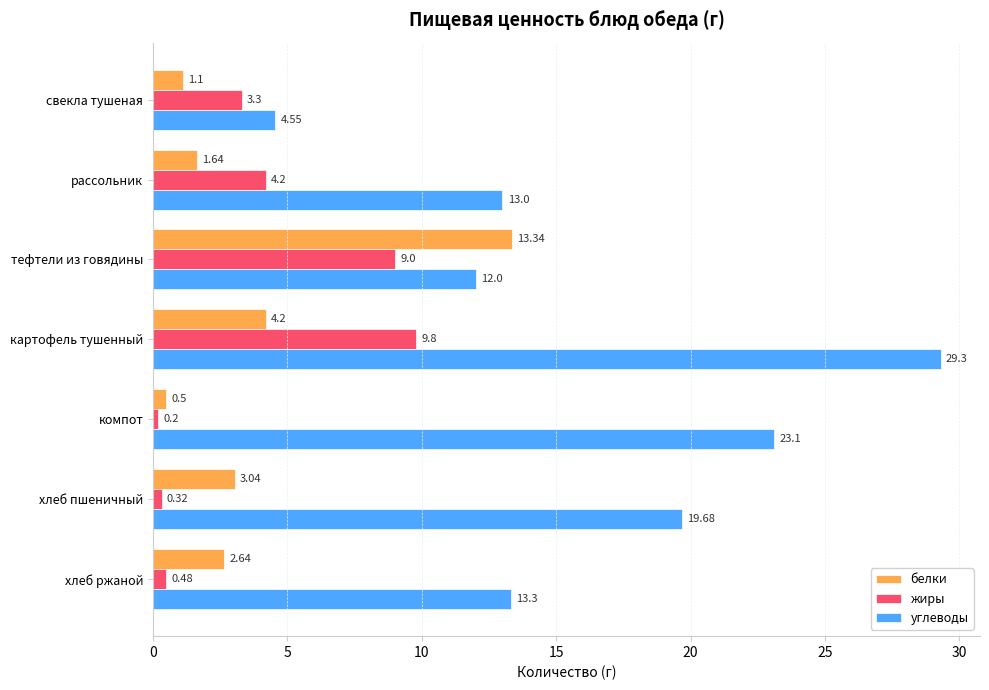

Which label corresponds to the smallest value in the chart?

компот